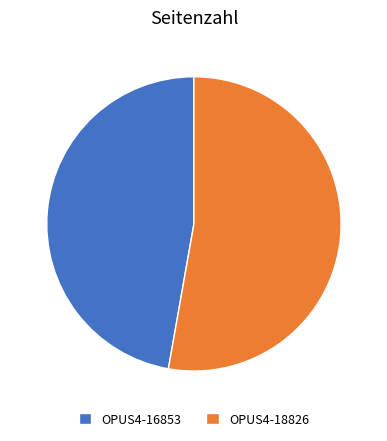

Approximately how many times larger is the value at OPUS4-16853 compared to OPUS4-18826?

0.9